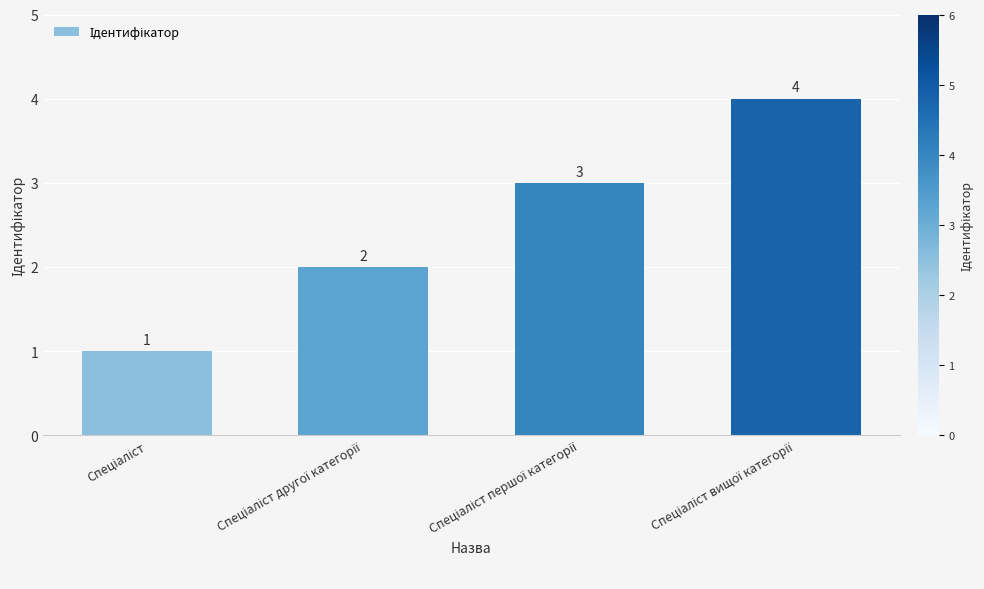

What is the value of the 3rd bar from the left?

3